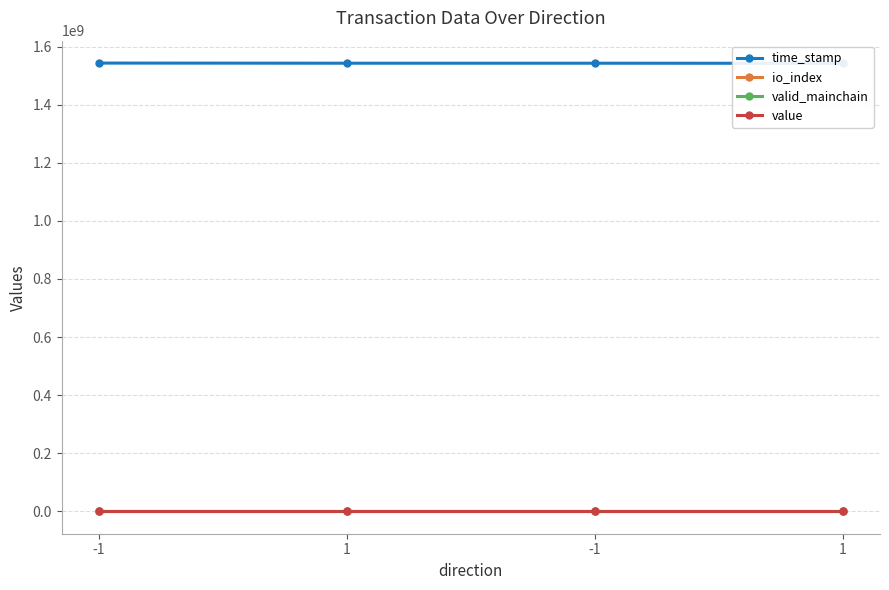

What is the label of the 2nd point from the right?

-1